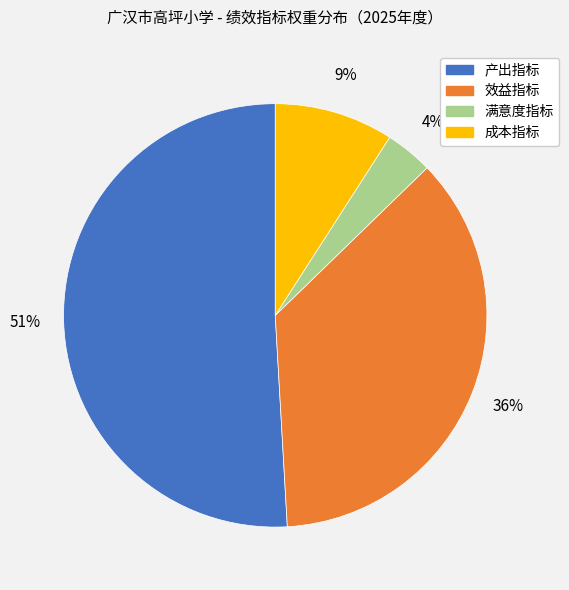

How many slices are in this pie chart?

4